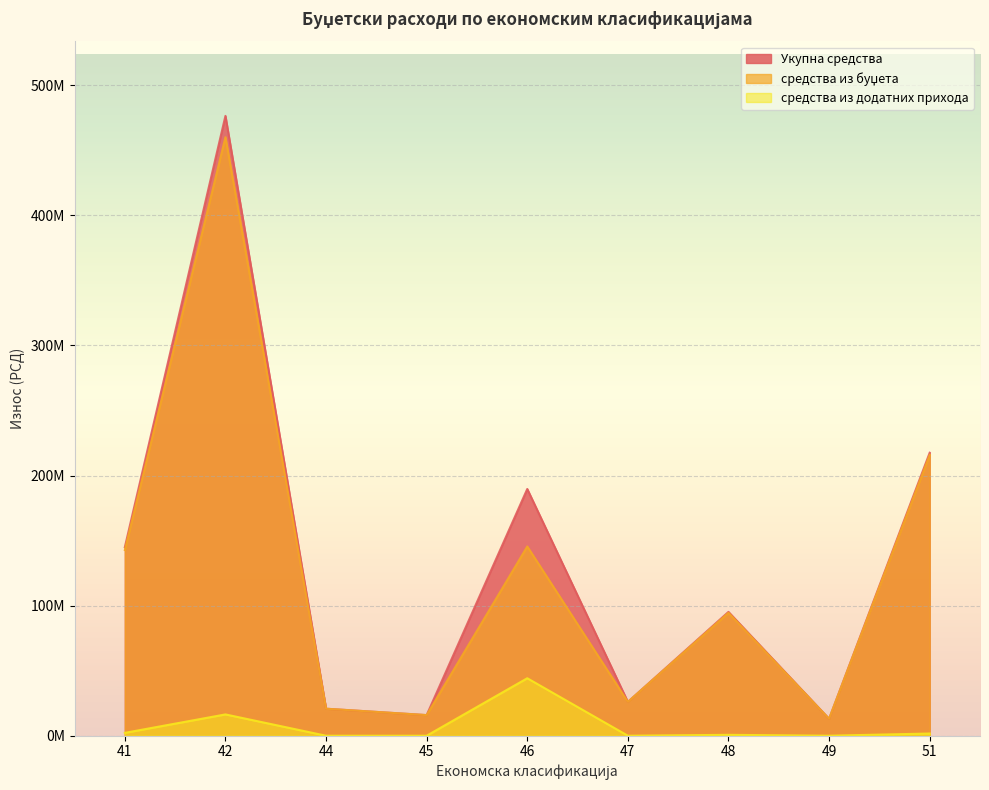

True or false: средства из буџета has a value of 63837664 at 48.

False